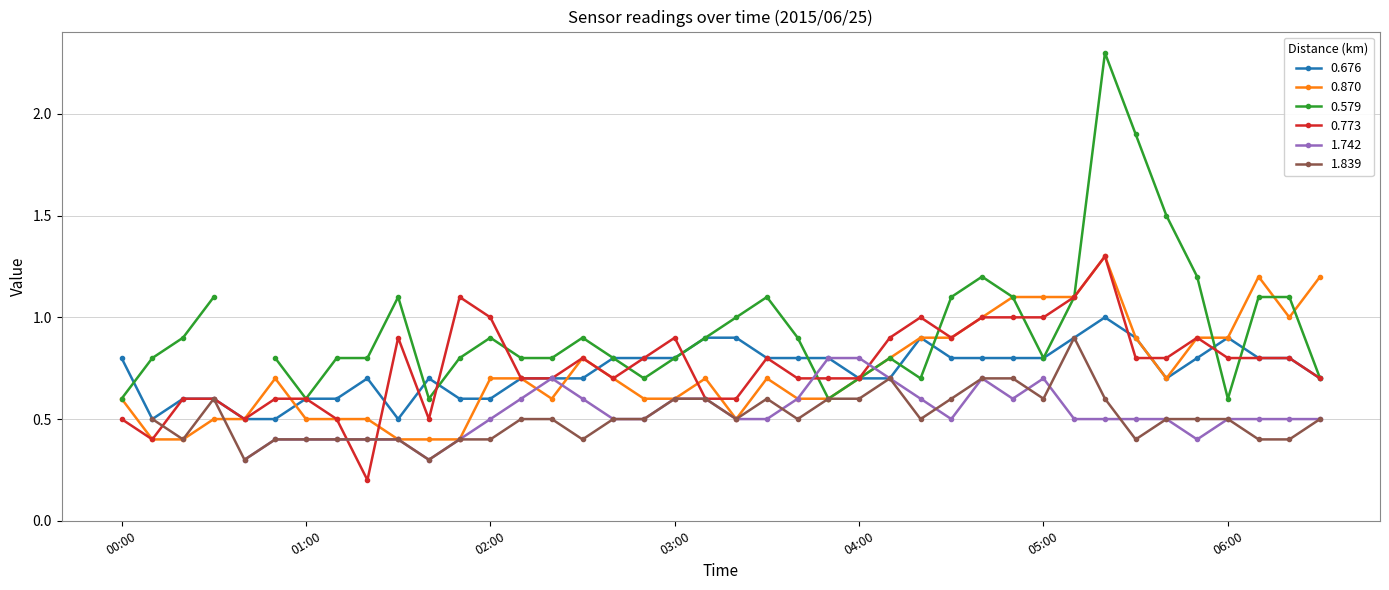

In 0.676, how many points are higher than both neighbors (excluding endpoints)?

5